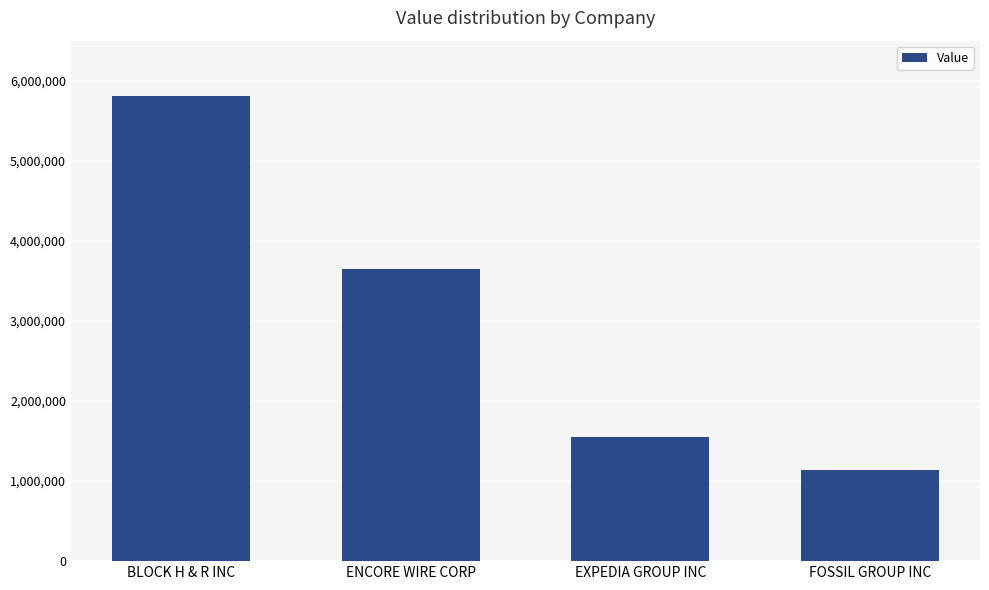

Rank the categories by value from lowest to highest.

FOSSIL GROUP INC, EXPEDIA GROUP INC, ENCORE WIRE CORP, BLOCK H & R INC